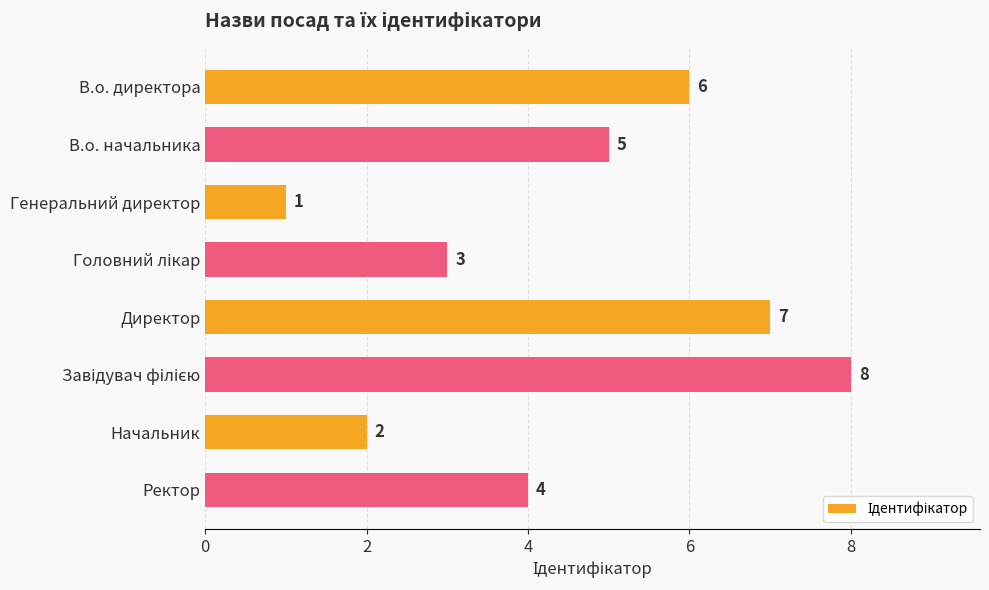

Approximately how many times larger is the value at В.о. начальника compared to Начальник?

2.5